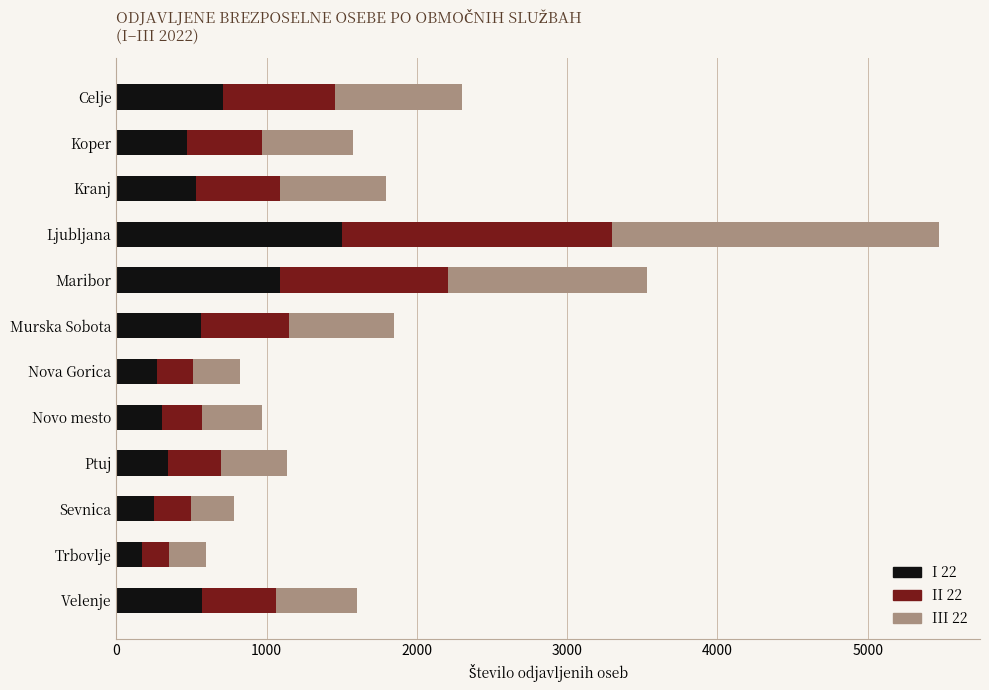

What is the average value of the I 22 series?

566